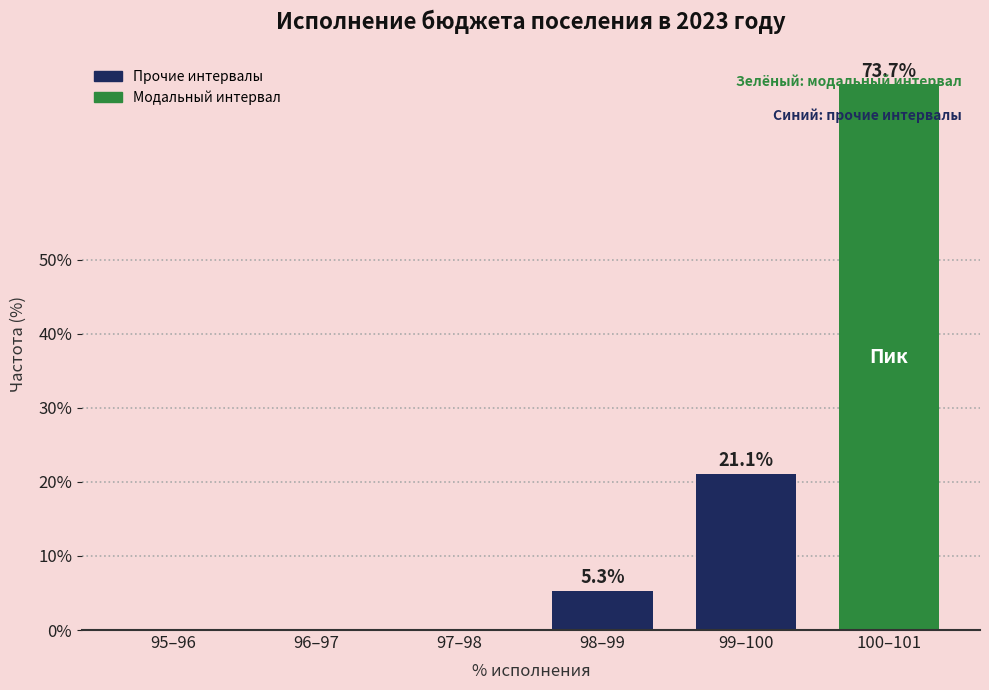

What is the maximum value shown in the chart?

73.7